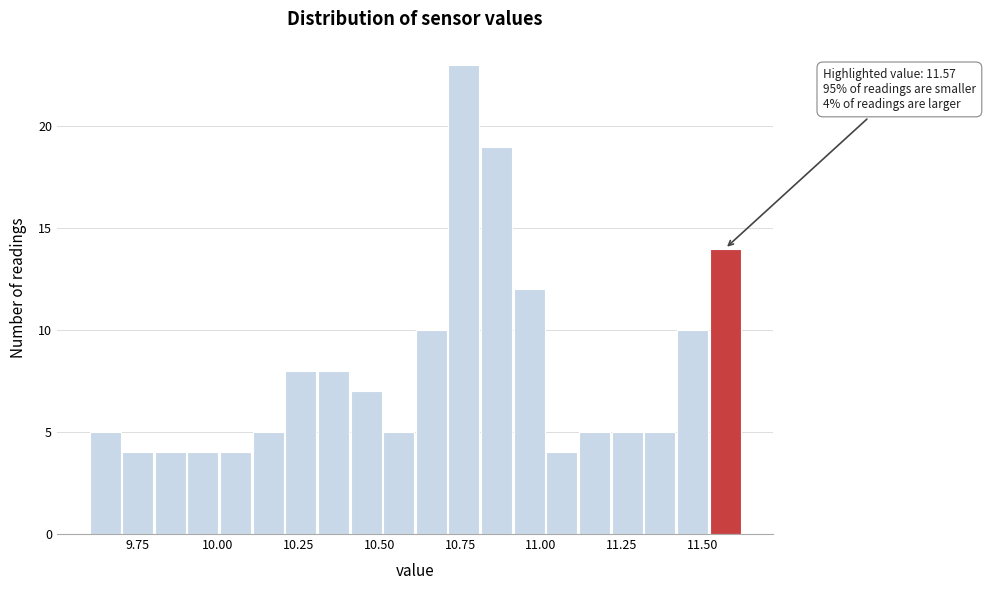

Read against the x-axis, roughly where is the centre of the tallest bar?

10.75